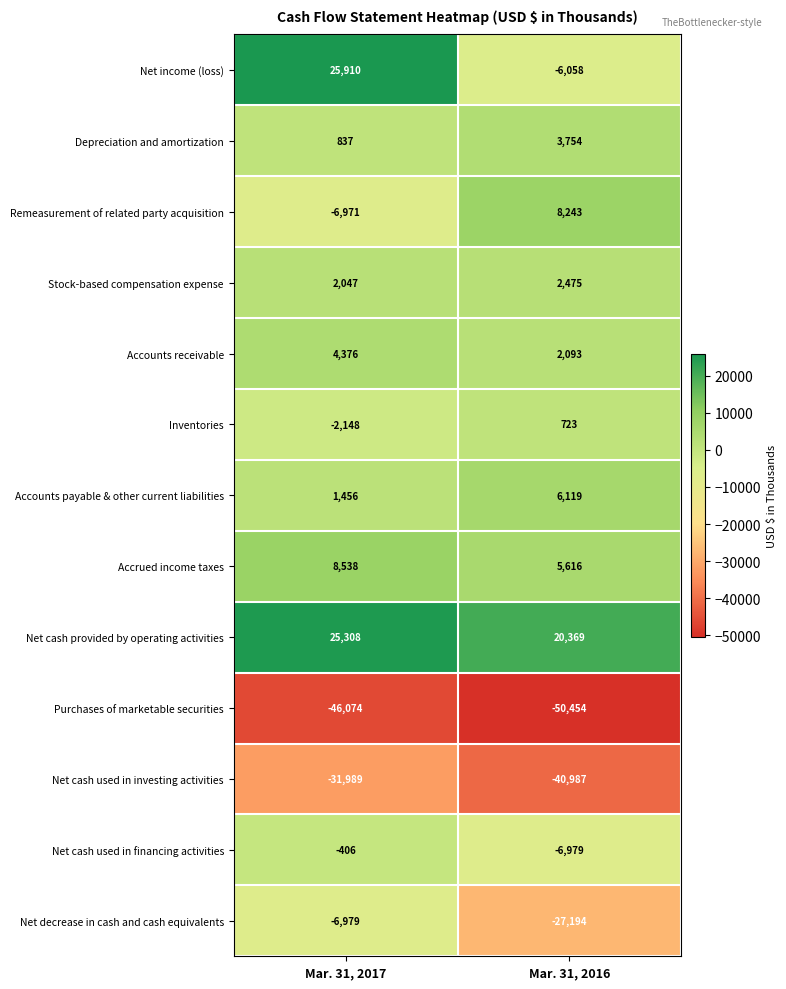

Is it true that Net decrease in cash and cash equivalents equals -11731 at Mar. 31, 2017?

False